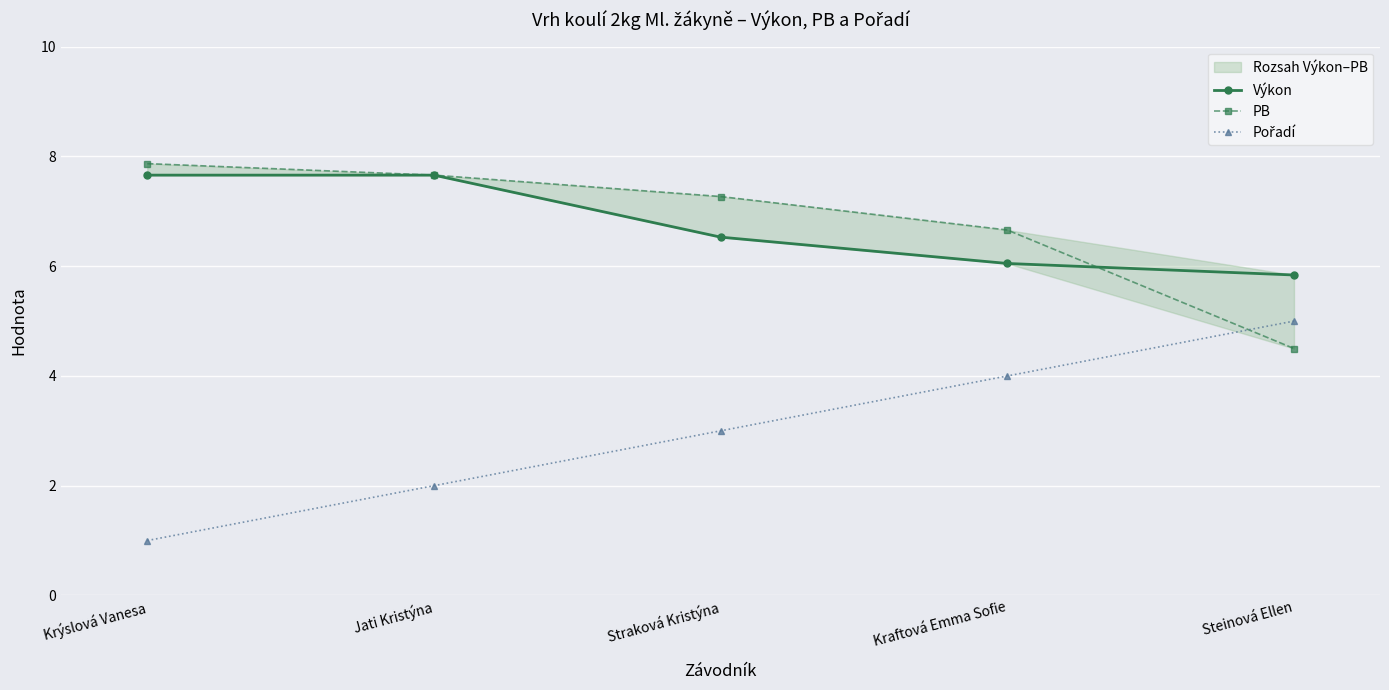

Between Straková Kristýna and Steinová Ellen, which is larger?

Straková Kristýna